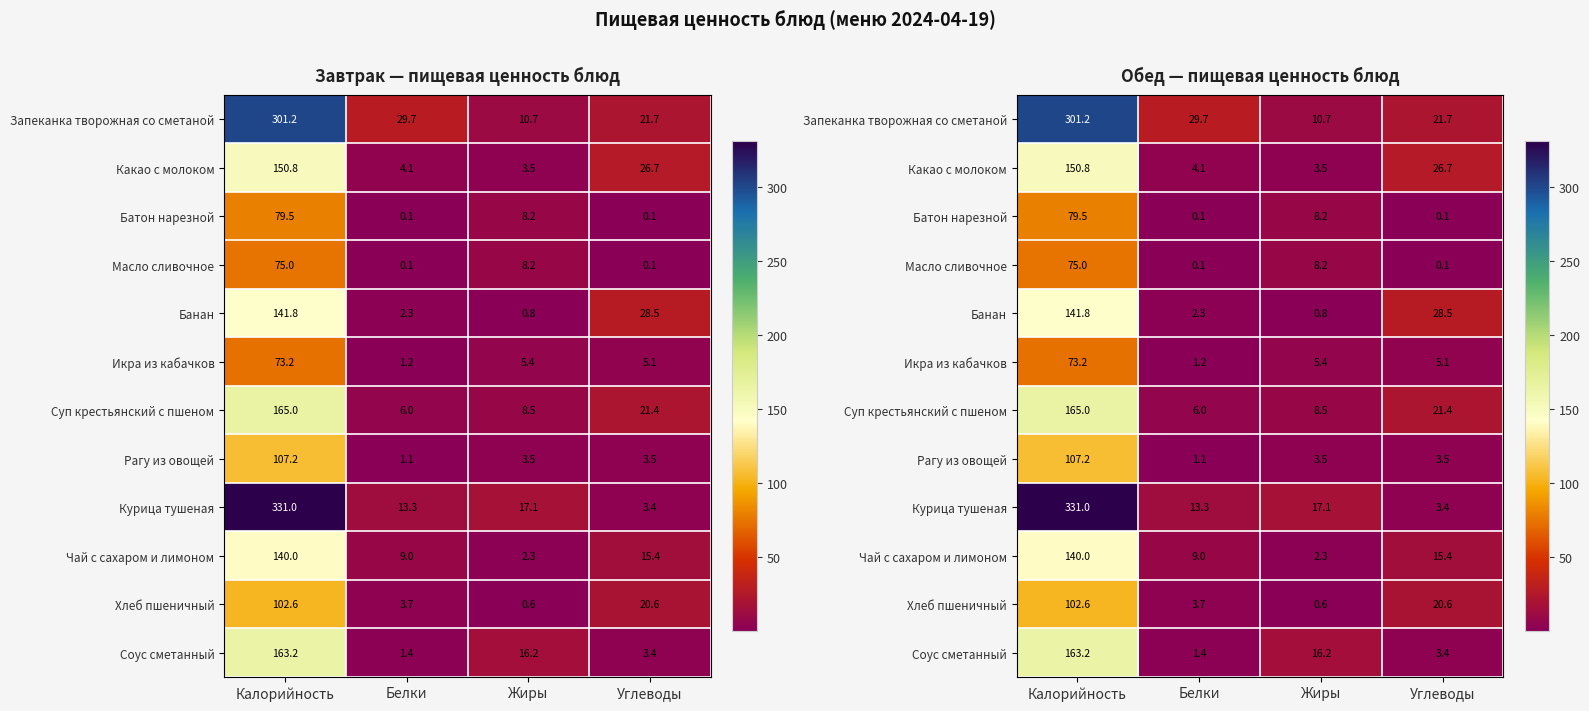

What is the smallest value displayed?

0.1